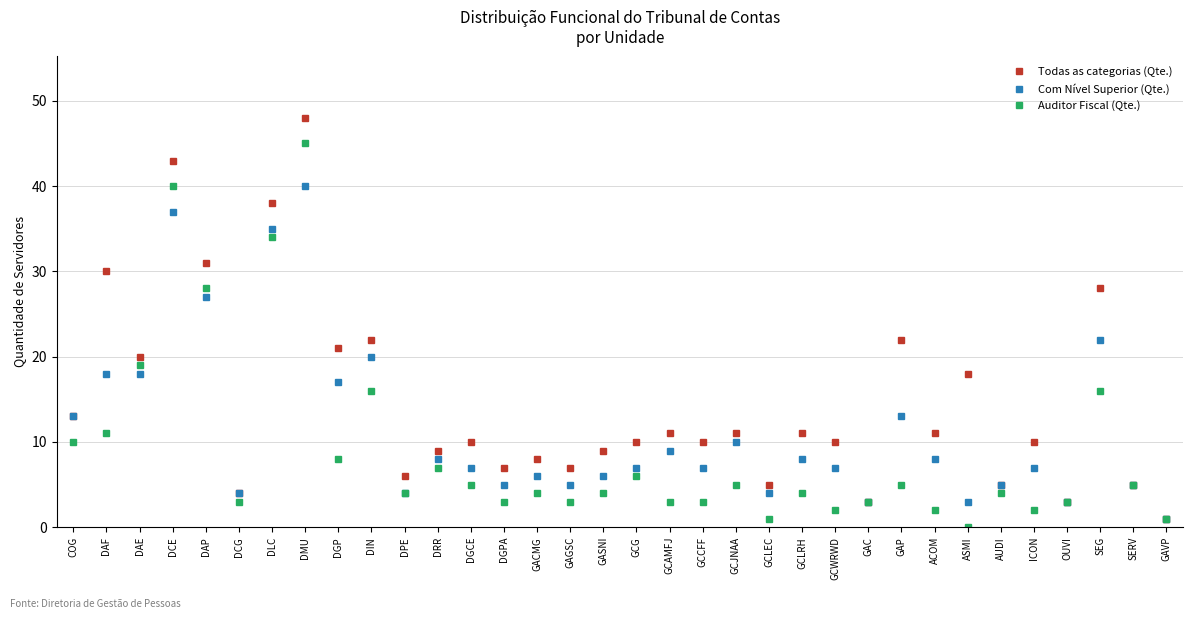

What is the average value of the Com Nível Superior (Qte.) series?

12